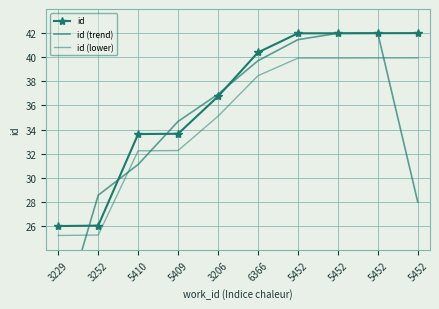

Reading left to right, list all the values displayed in this chart.

id: 26.0	26.0	33.6	33.7	36.7	40.4	42.0	42.0	42.0	42.0
id (trend): 17.3	28.6	31.1	34.7	36.9	39.7	41.5	42.0	42.0	28.0
id (lower): 25.2	25.3	32.2	32.3	35.1	38.5	39.9	39.9	39.9	39.9